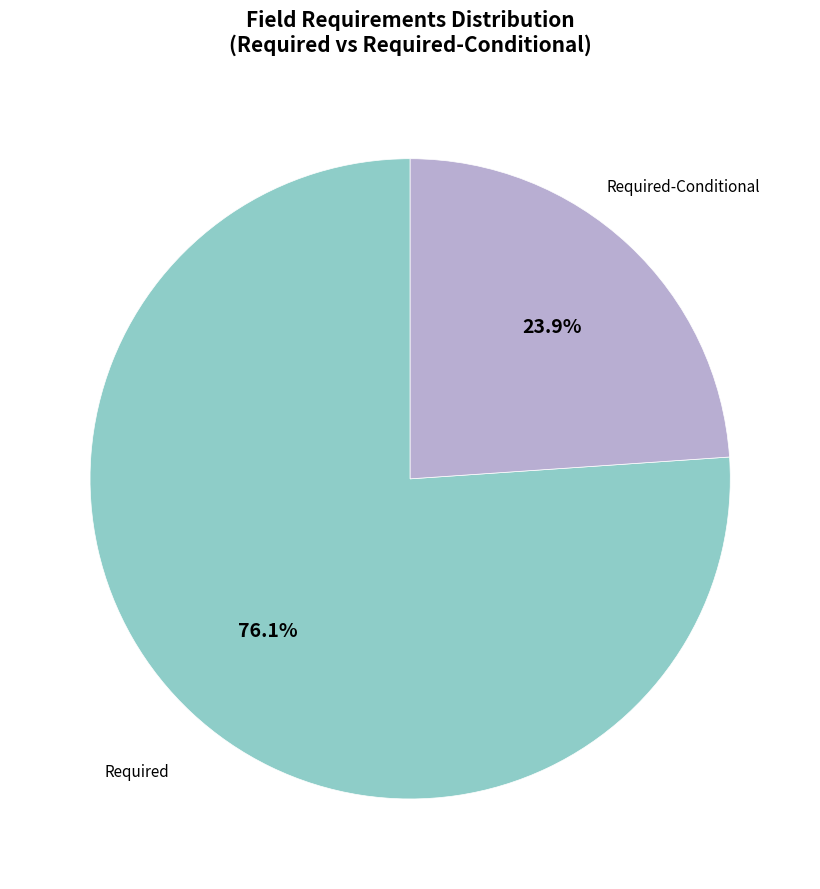

What is the largest slice in the pie chart?

Required